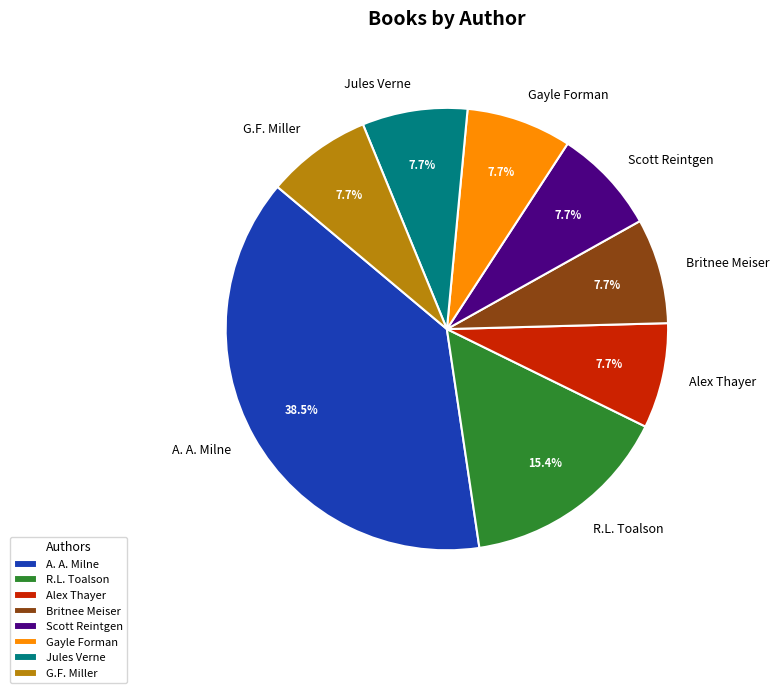

Does any single category account for the majority?

No